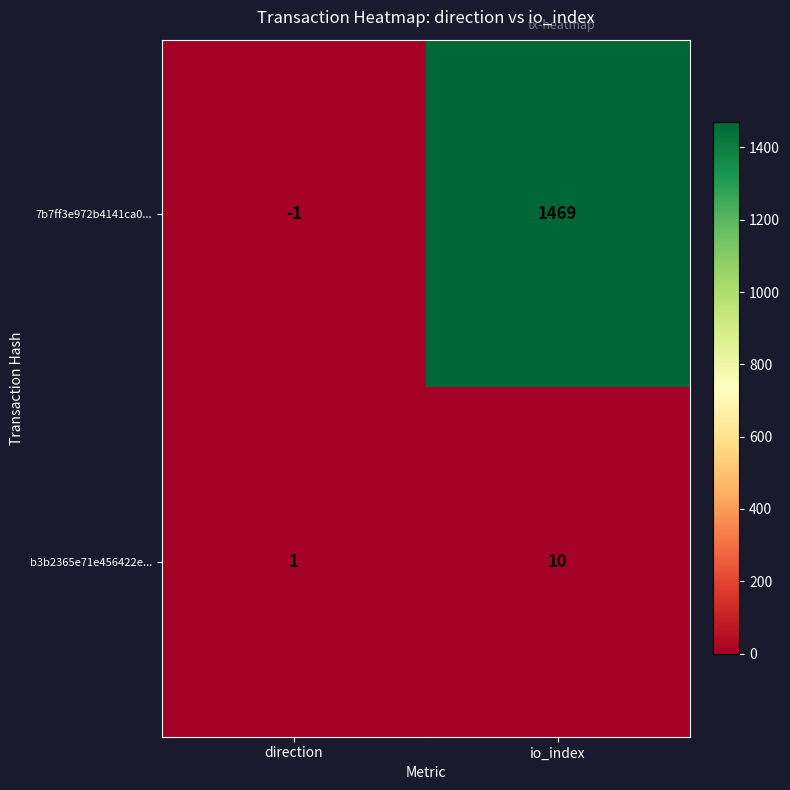

Between direction and io_index, which series saw the biggest shift?

7b7ff3e972b4141ca0...